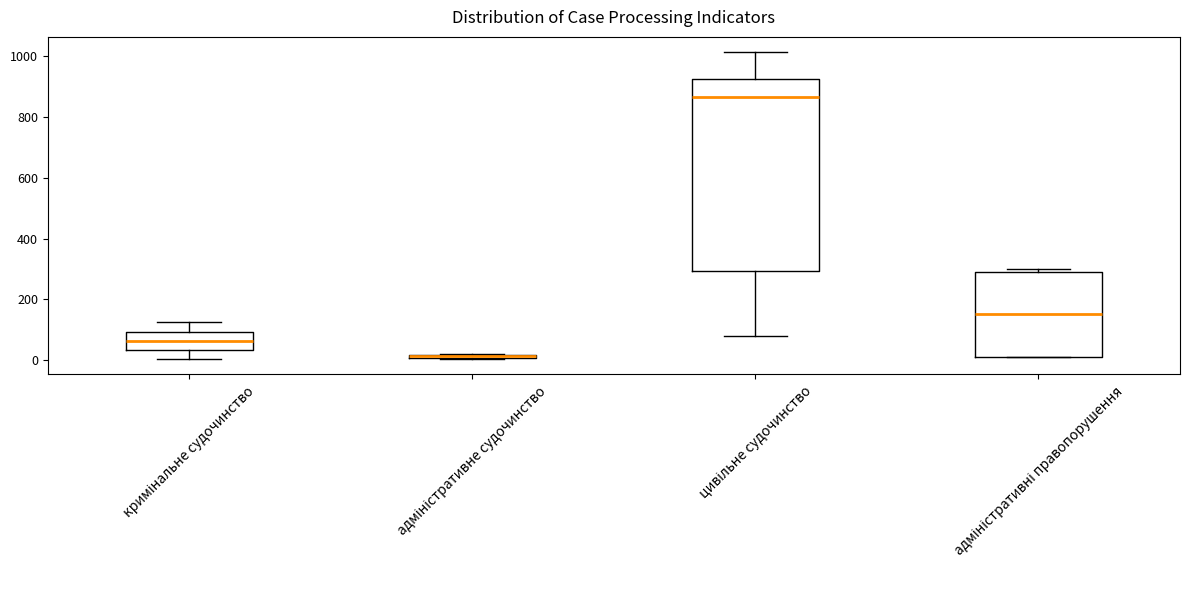

Which box is the tallest, from its lower edge to its upper edge?

цивільне судочинство